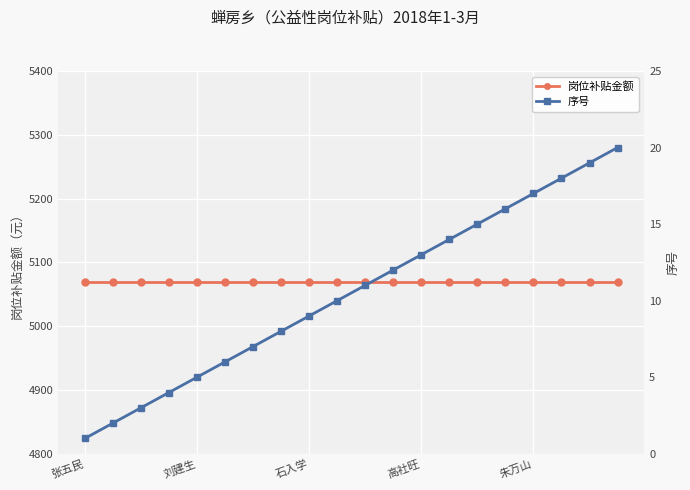

Rank the series at 高社旺 from highest to lowest value.

岗位补贴金额, 序号